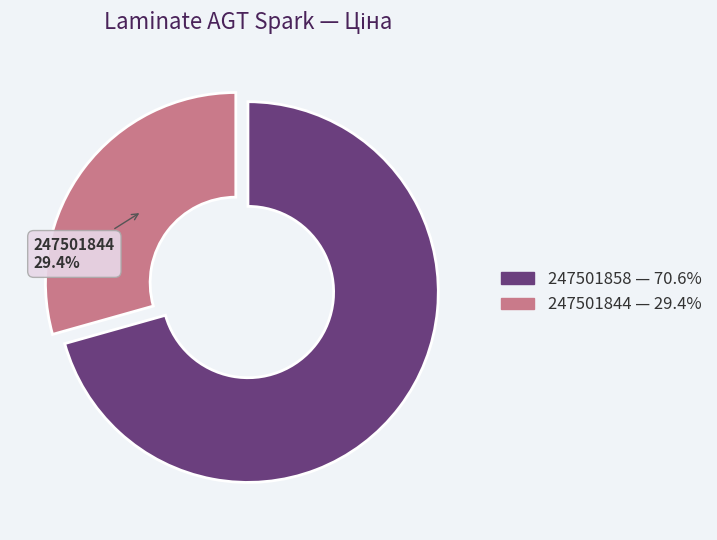

Which category has the biggest portion of the pie?

247501858